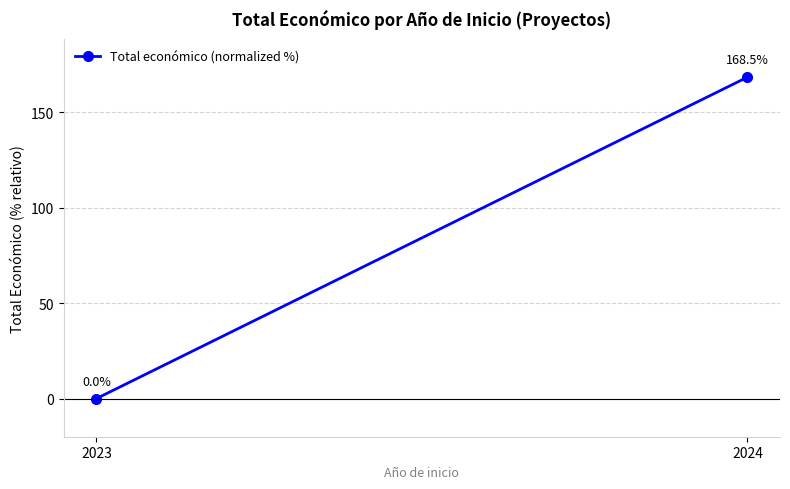

How many data points are above 168?

1